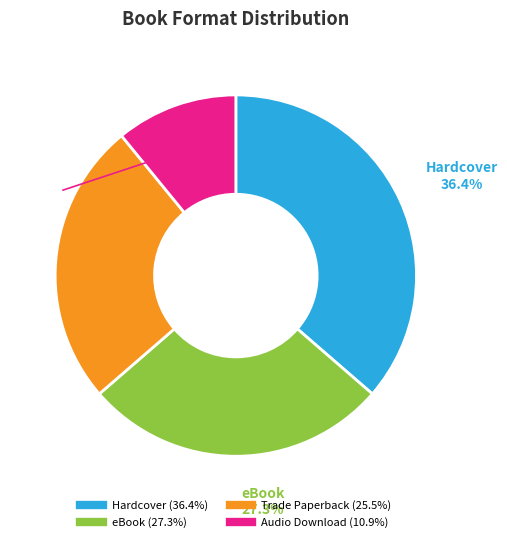

What percentage is the Audio Download slice, to the nearest percent?

11%